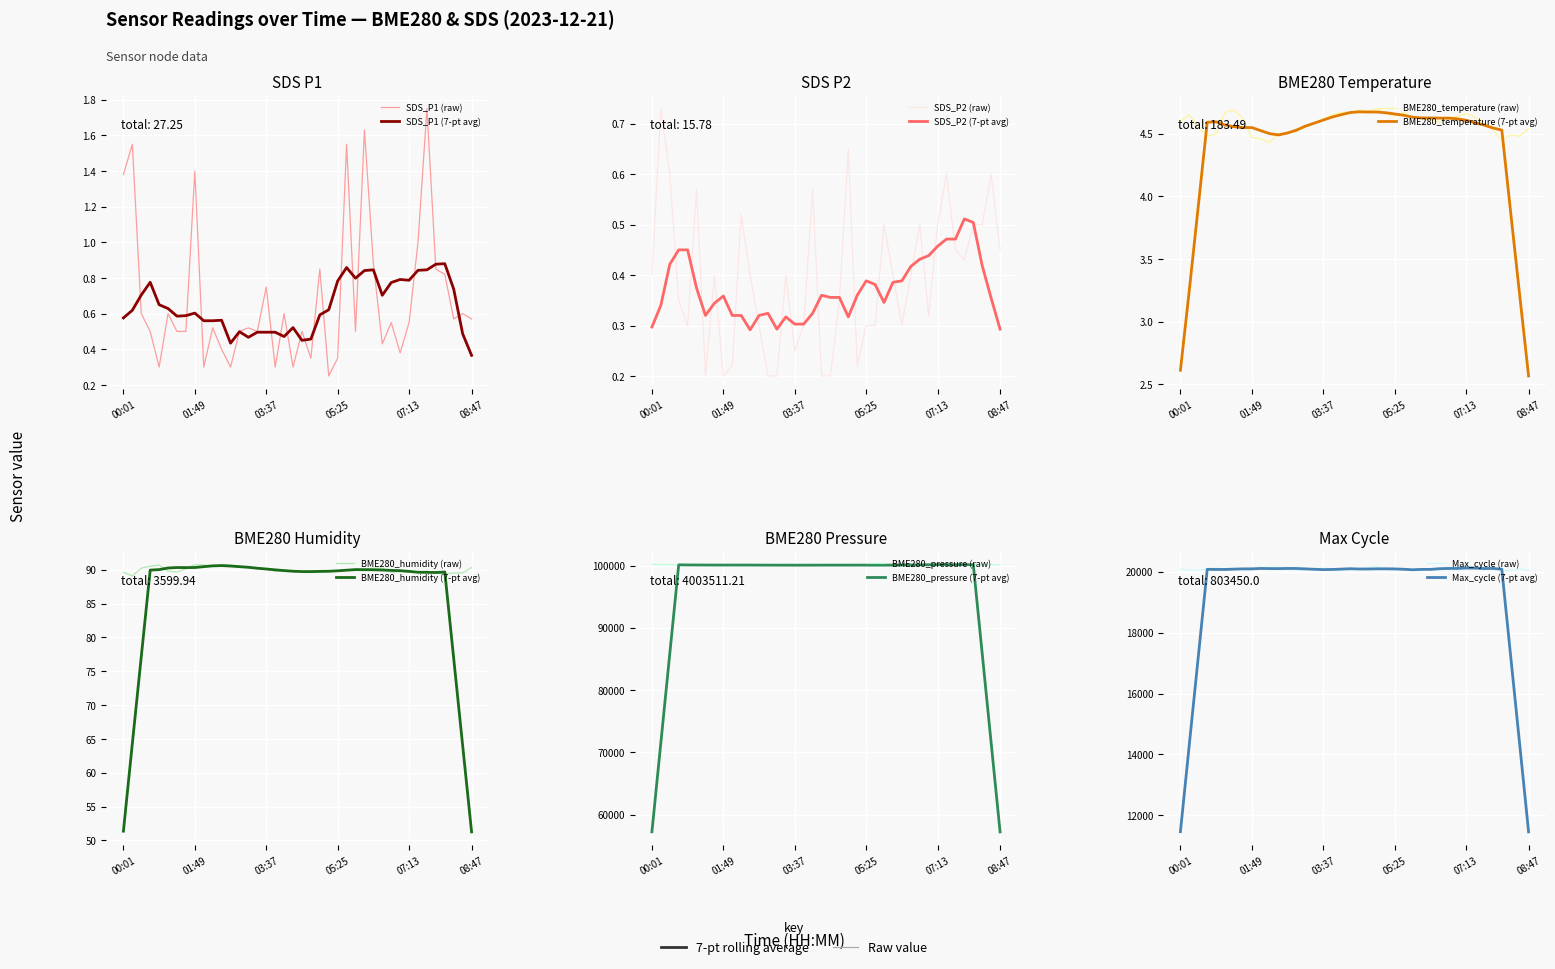

Count the number of data series in this chart.

6